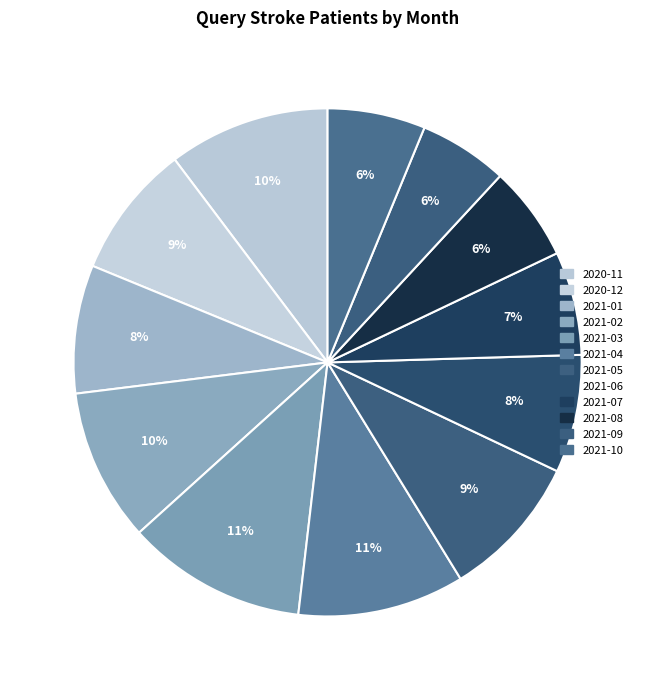

To the nearest percent, what portion does 2021-05 represent?

9%